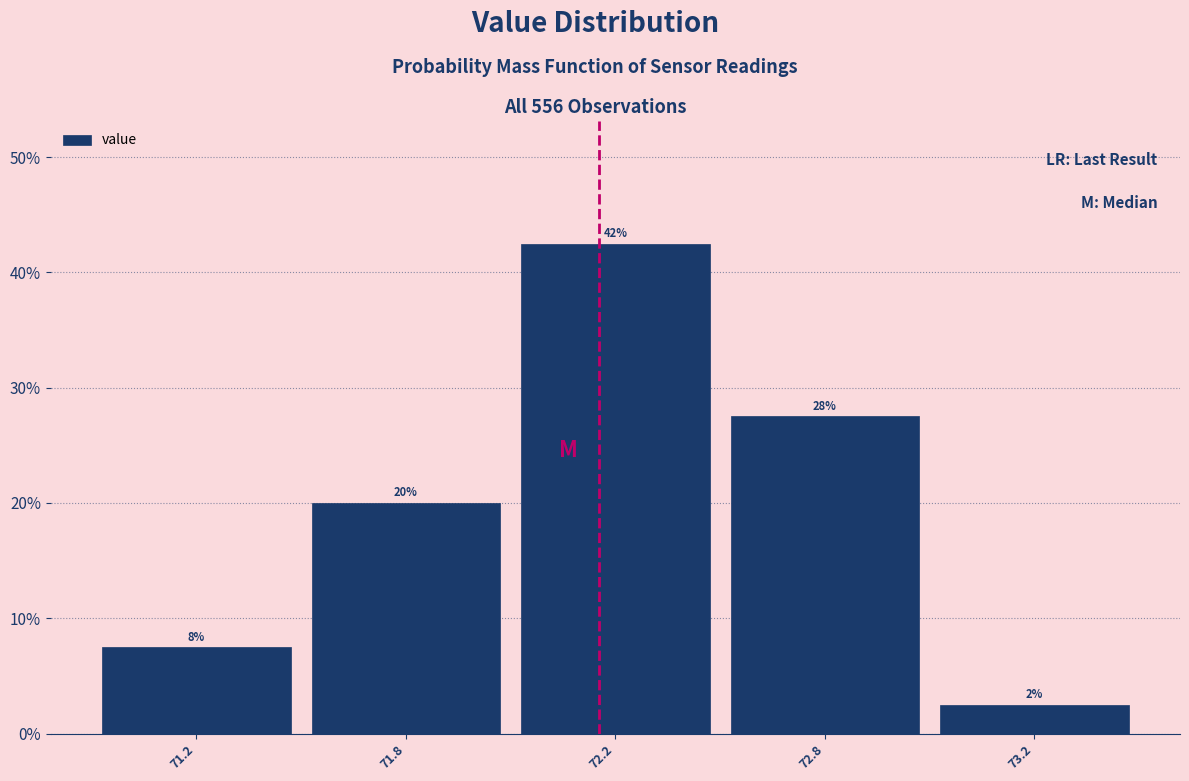

How many bars are there in total?

5